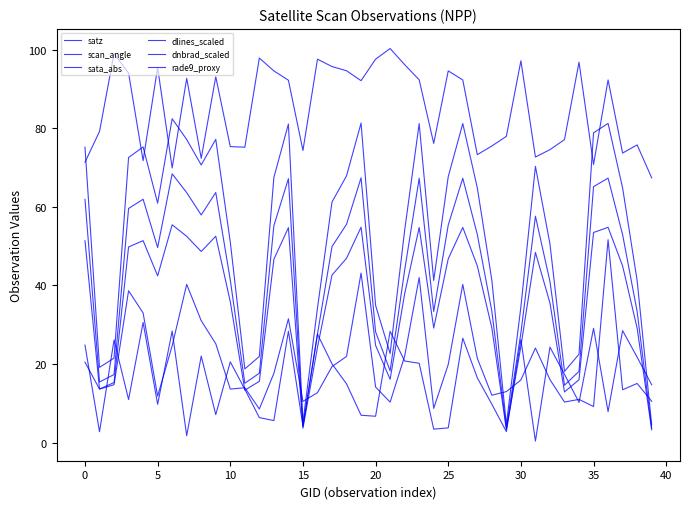

Count the number of data series in this chart.

6